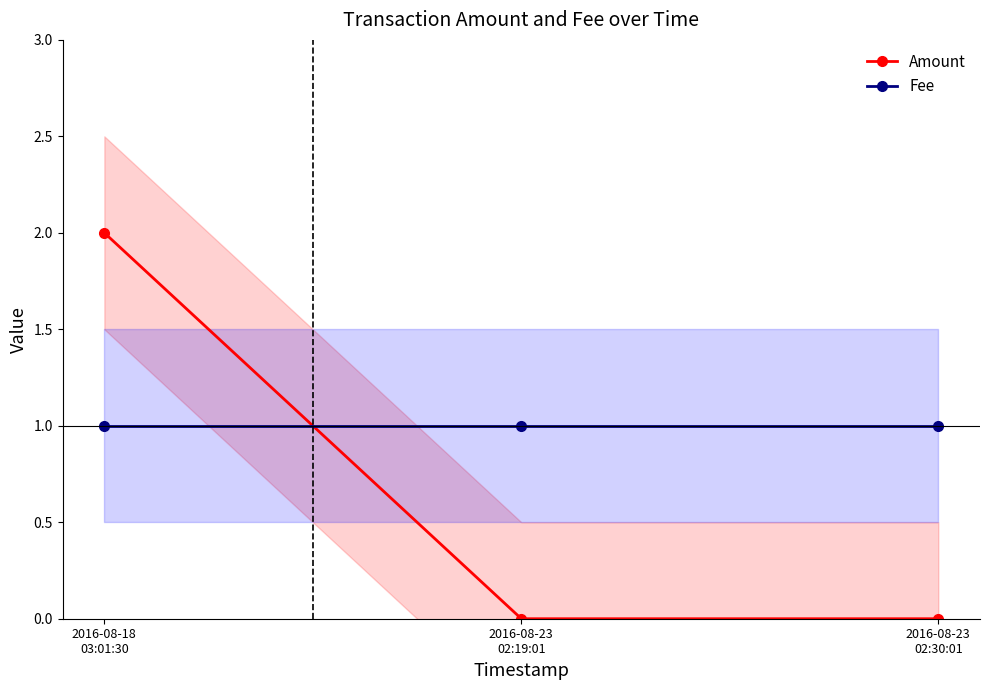

Which category has the highest value in the Fee series?

2016-08-18
03:01:30